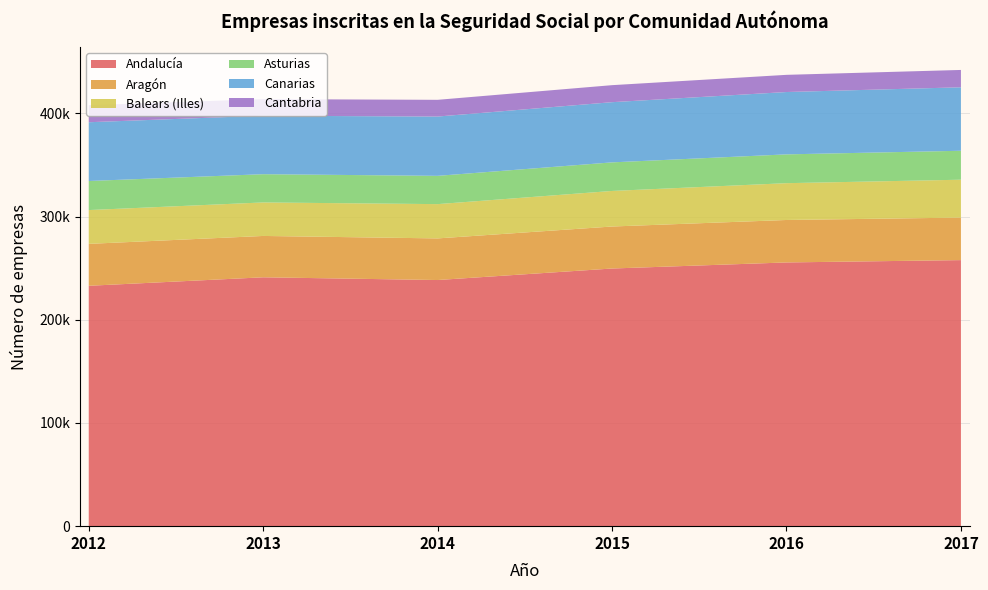

Reading left to right, what are all the values shown in this chart?

Andalucía: 2012=232985	2013=241212	2014=238565	2015=249727	2016=255615	2017=257875
Aragón: 2012=40628	2013=40078	2014=40341	2015=40709	2016=41150	2017=41206
Balears (Illes): 2012=32762	2013=32472	2014=33226	2015=34472	2016=35670	2017=36713
Asturias: 2012=28173	2013=27377	2014=27409	2015=27695	2016=27916	2017=28060
Canarias: 2012=56960	2013=56704	2014=57478	2015=58341	2016=60434	2017=61516
Cantabria: 2012=16492	2013=16064	2014=16210	2015=16494	2016=16654	2017=16815